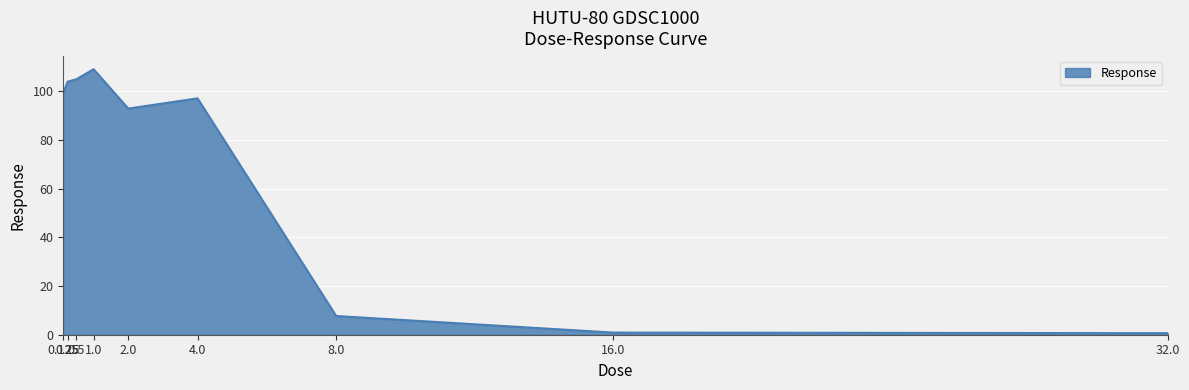

Approximately how many times larger is the value at 0.5 compared to 2.0?

1.1